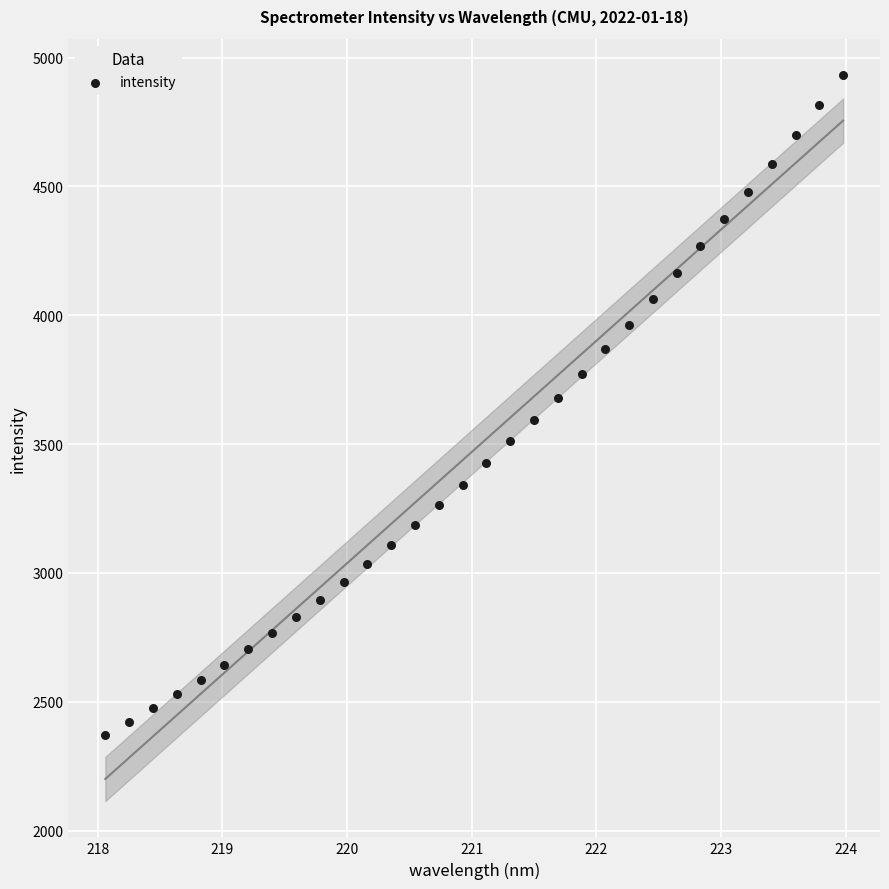

What is the range of X values (max minus min)?

5.9